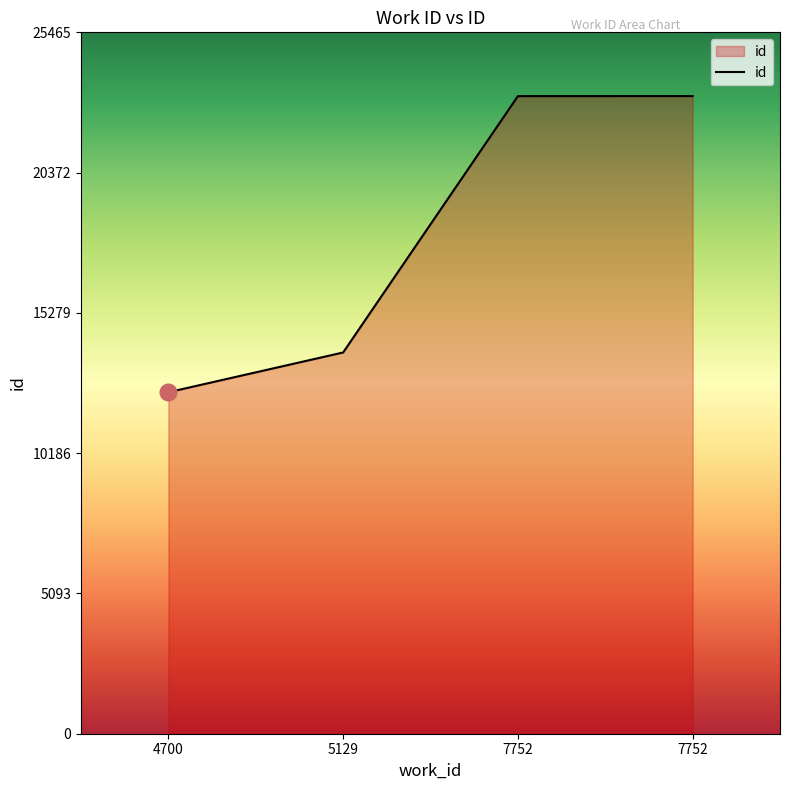

What is the maximum value shown in the chart?

23150